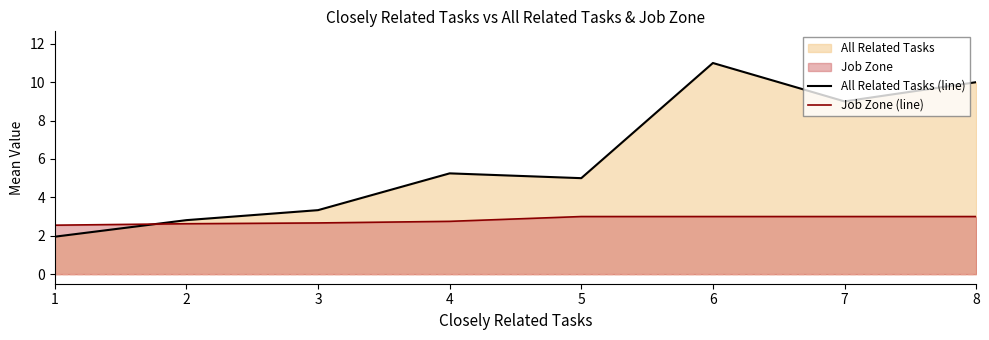

What is the difference between the second highest and second lowest values in the All Related Tasks (line) series?

7.2